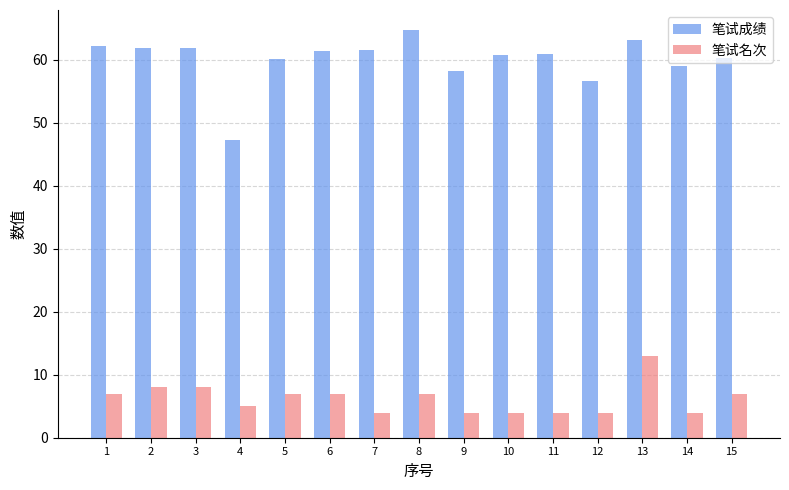

True or false: 笔试成绩 has a value of 99.7 at 8.

False